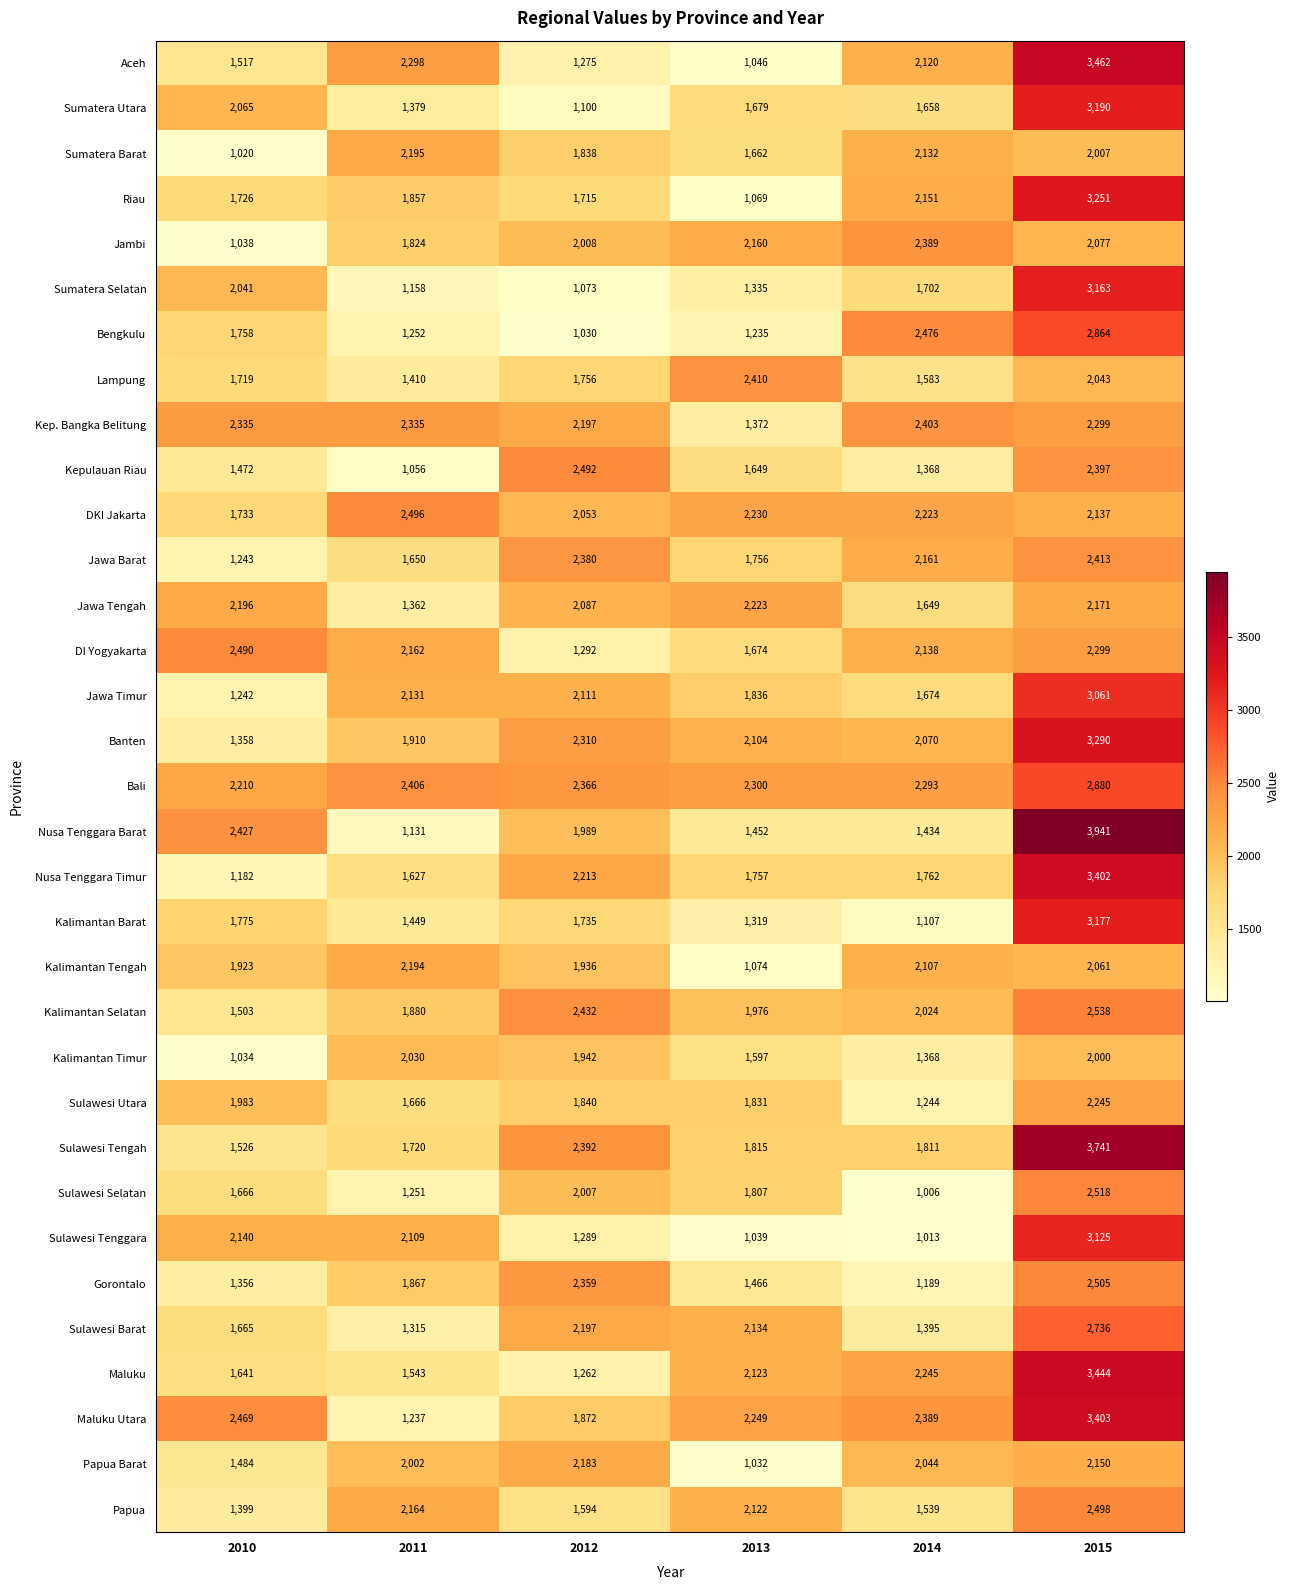

What is the difference between the maximum and minimum values in the Sulawesi Tenggara series?

2112